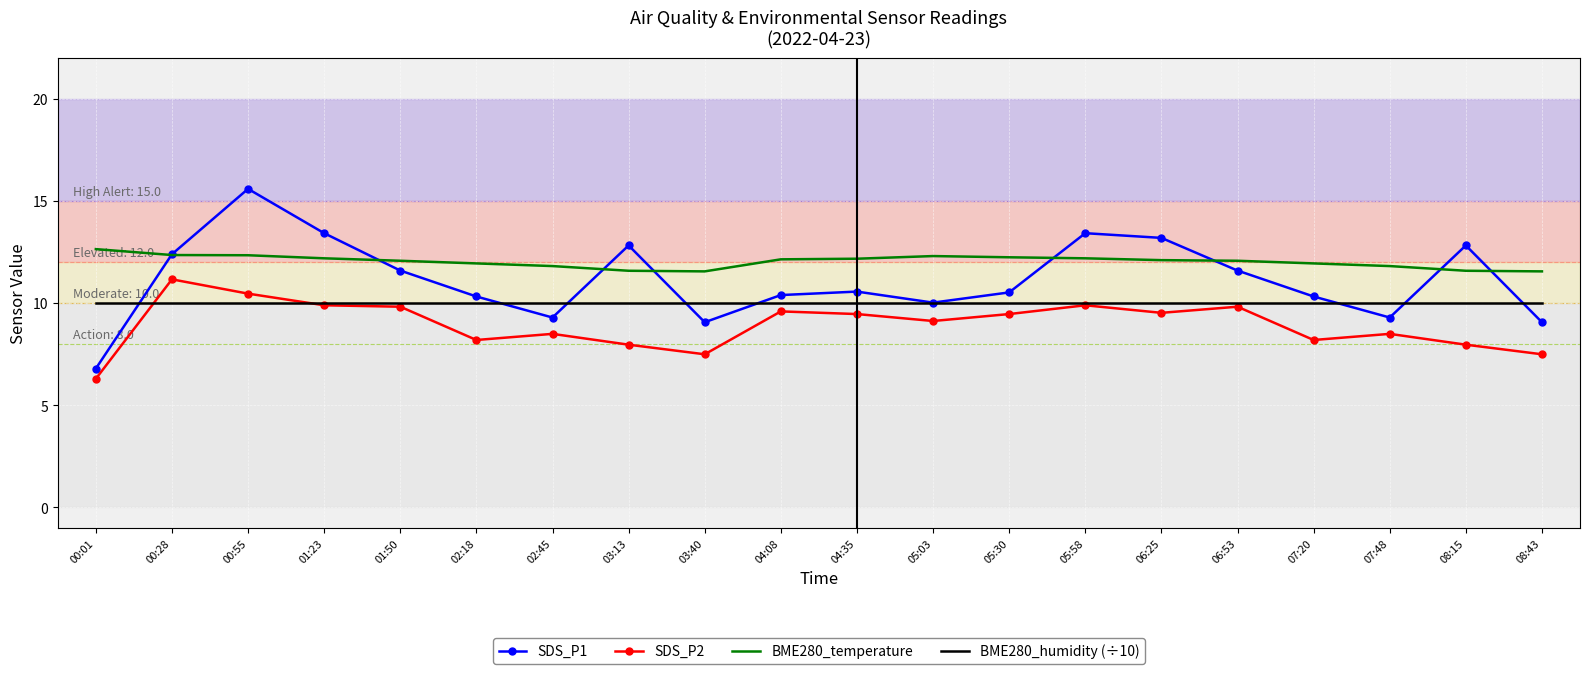

The value of BME280_temperature at 00:55 is 4.3. True or false?

False